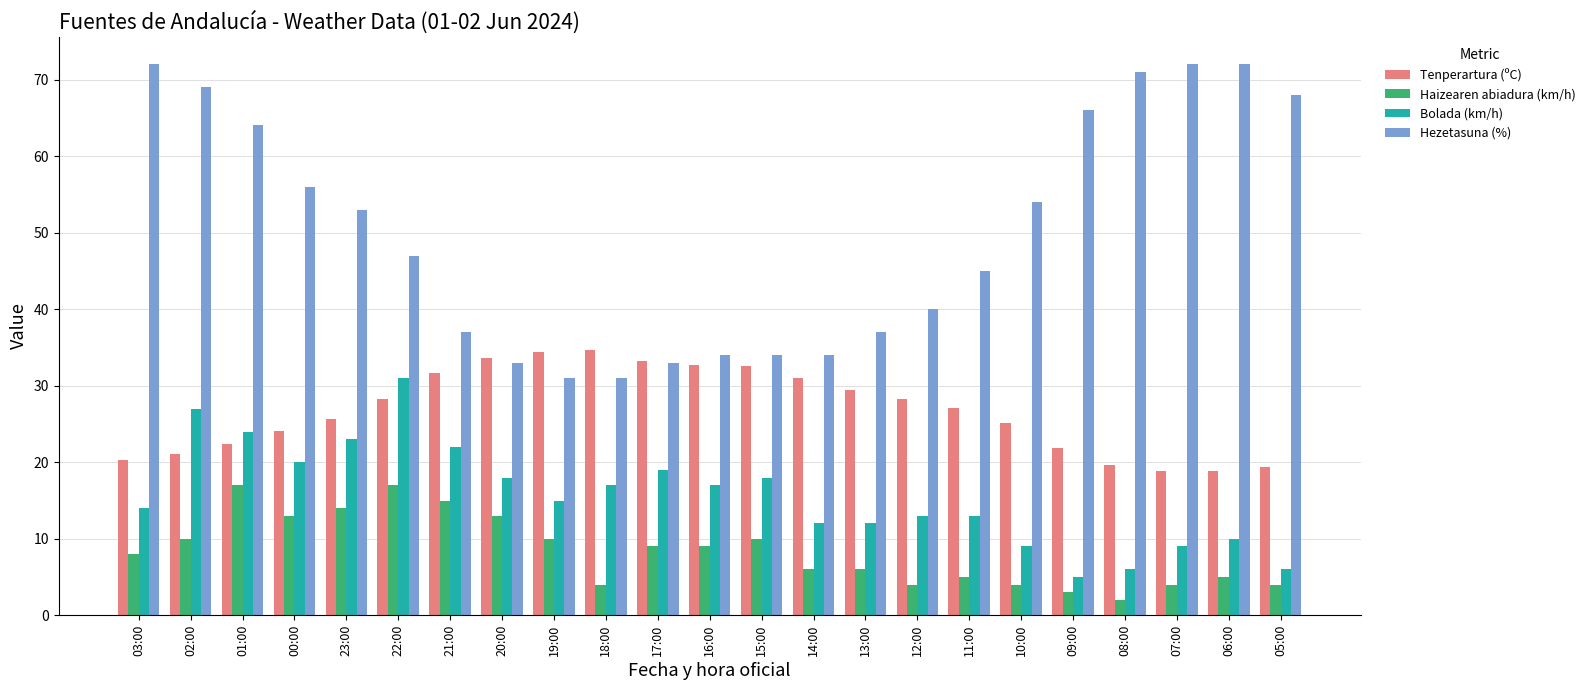

What is the sum of the Hezetasuna (%) values at 13:00 and 03:00?

109.0